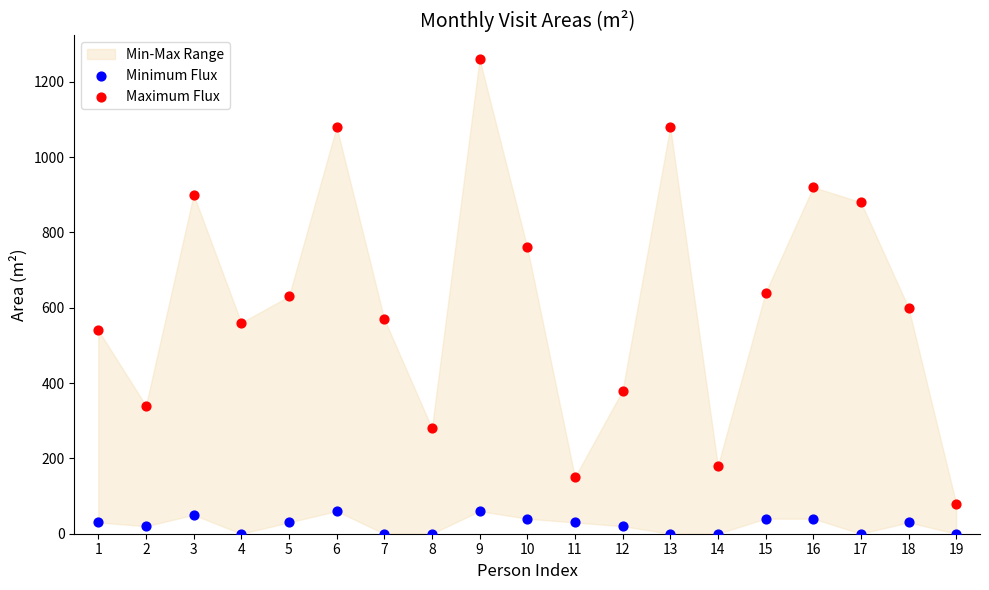

Across all data points, what is the range of Y values (max minus min)?

1260